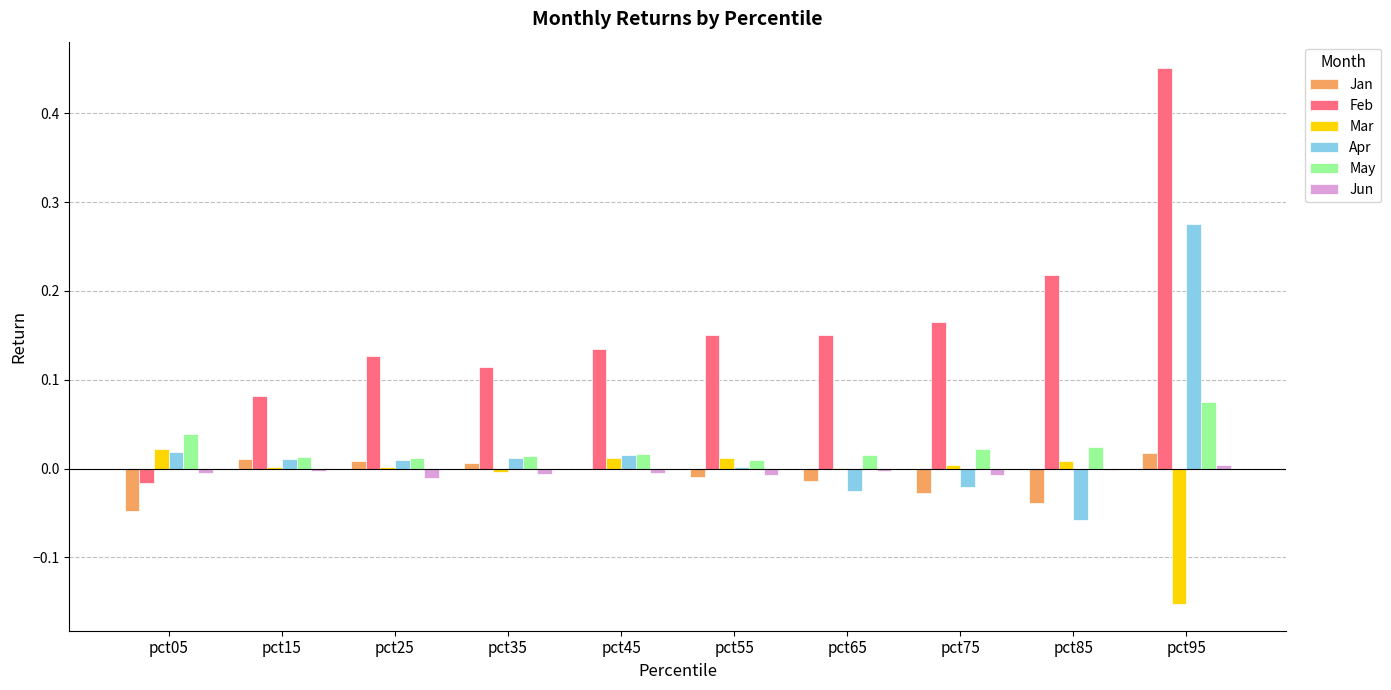

The value of May at pct85 is 0.0. True or false?

True